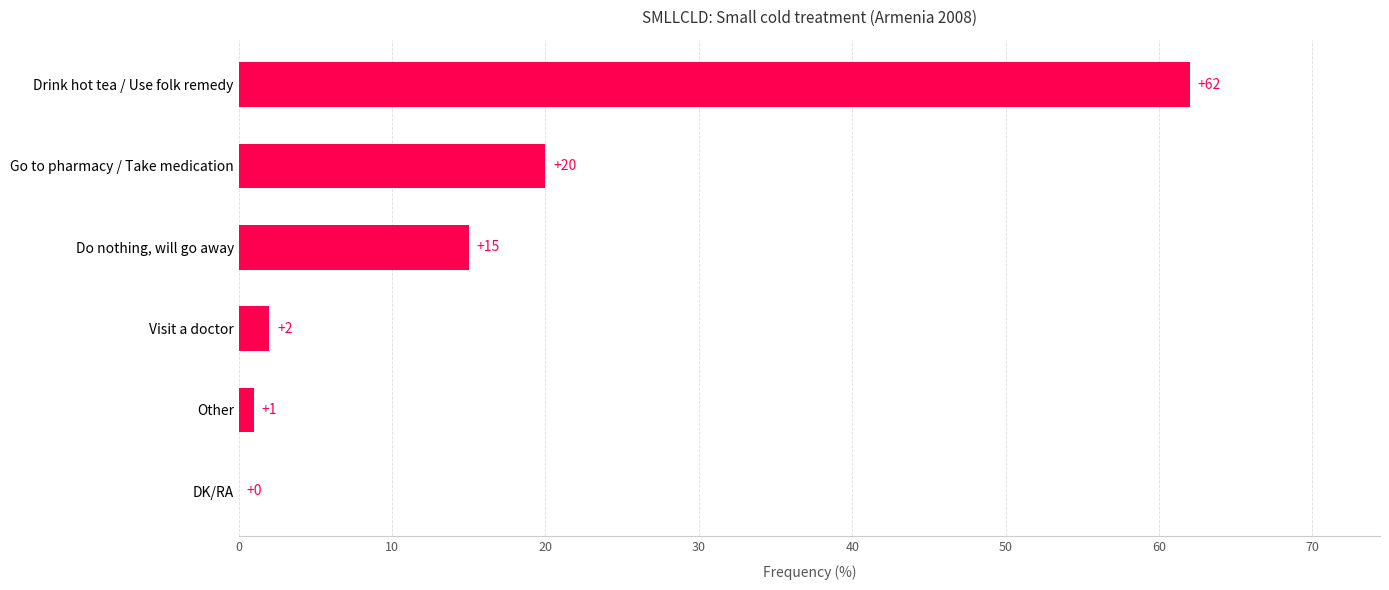

How many series are shown in this chart?

1